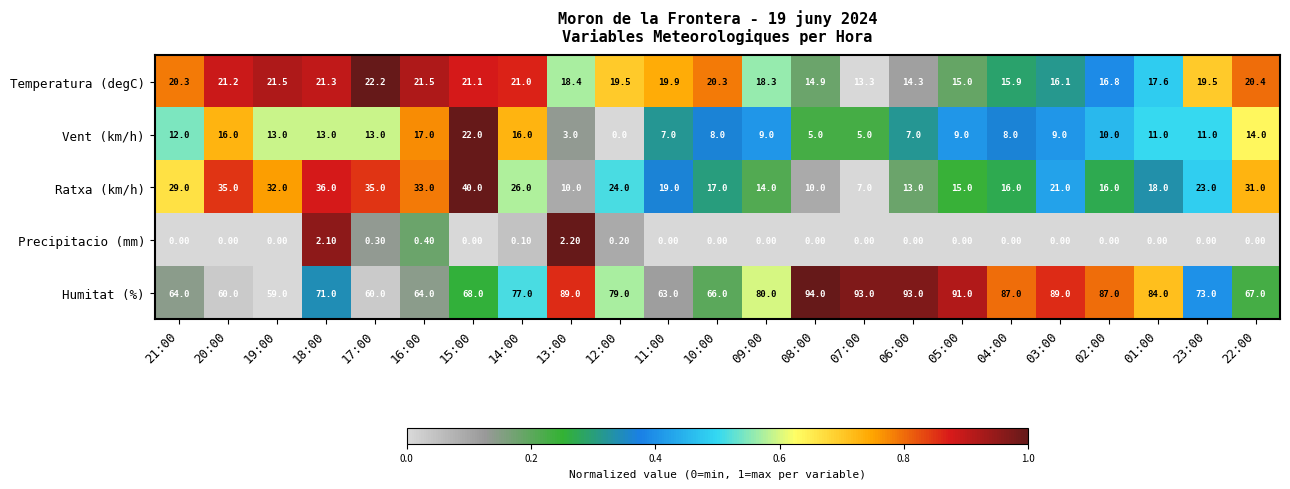

Is the value of Ratxa (km/h) at 14:00 greater than the value of Vent (km/h) at 12:00?

Yes